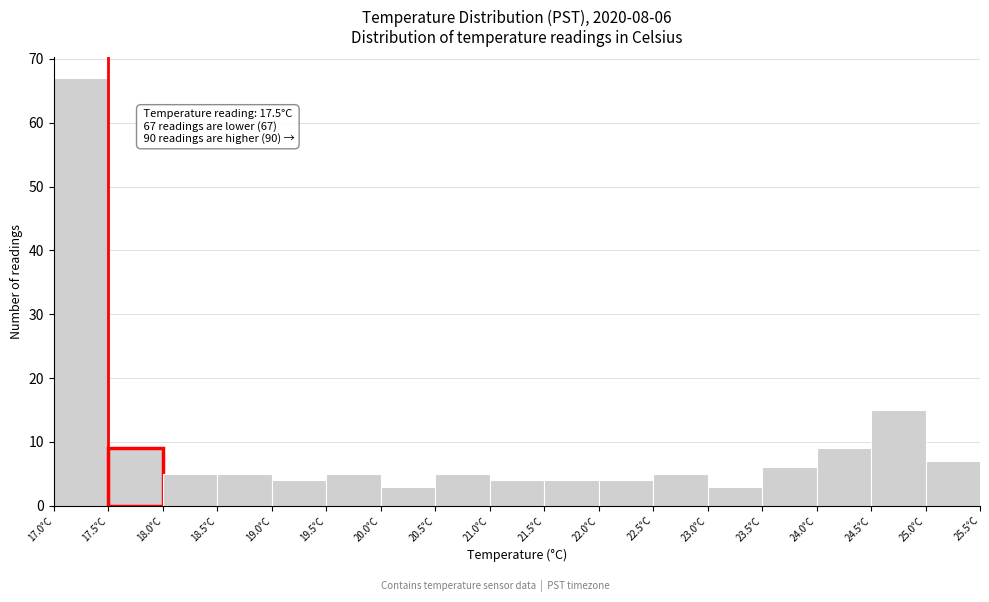

Which range on the x-axis has the tallest bar?

17.0 to 17.5